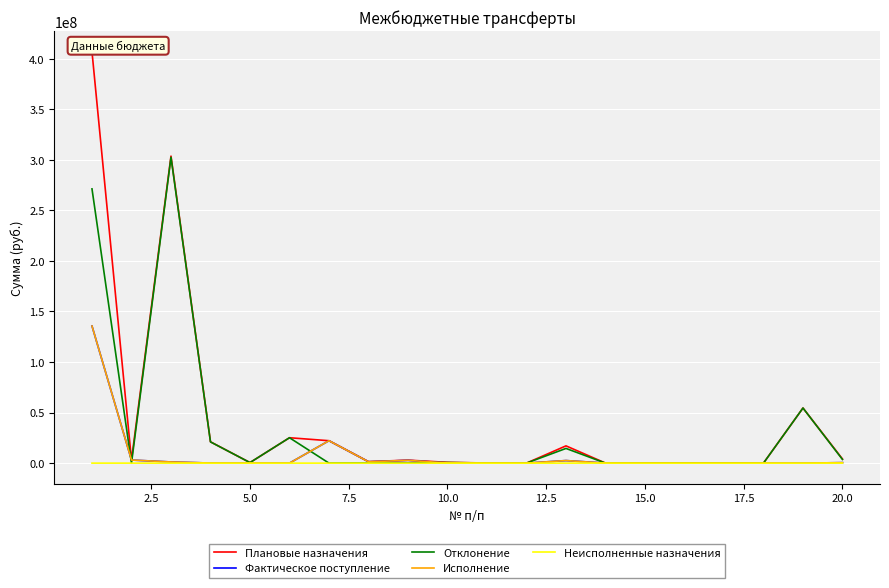

What is the highest value of the Плановые назначения series?

406911700.0